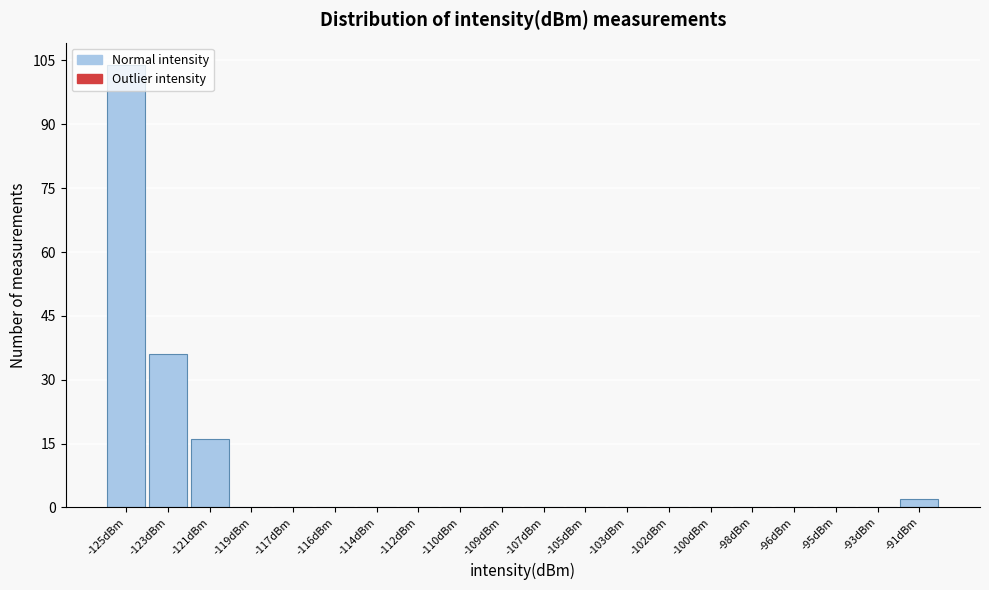

What is the sum of all values?

158